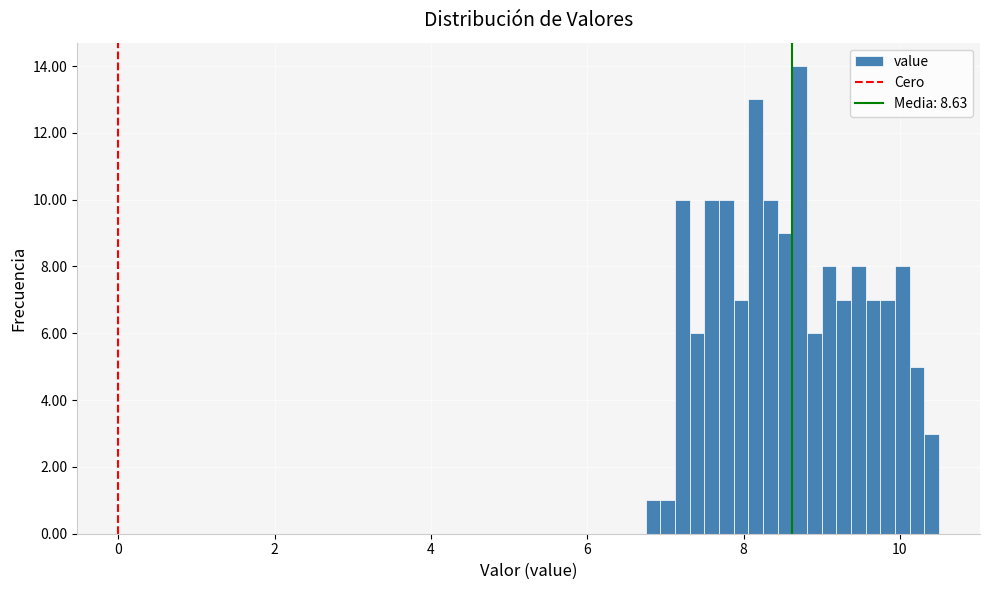

Read against the x-axis, roughly where is the centre of the tallest bar?

8.8